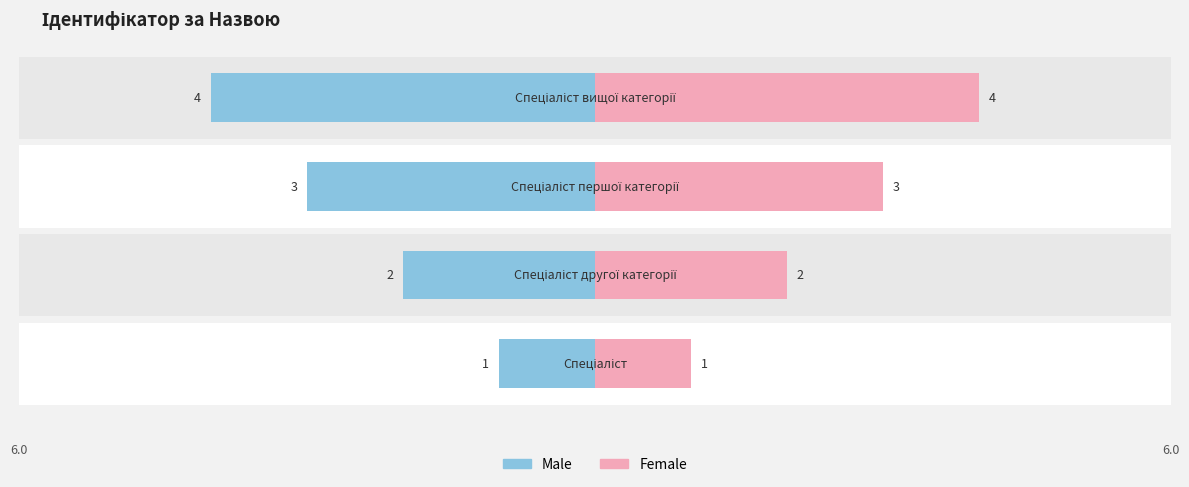

True or false: Female has a value of 1 at 2.

False